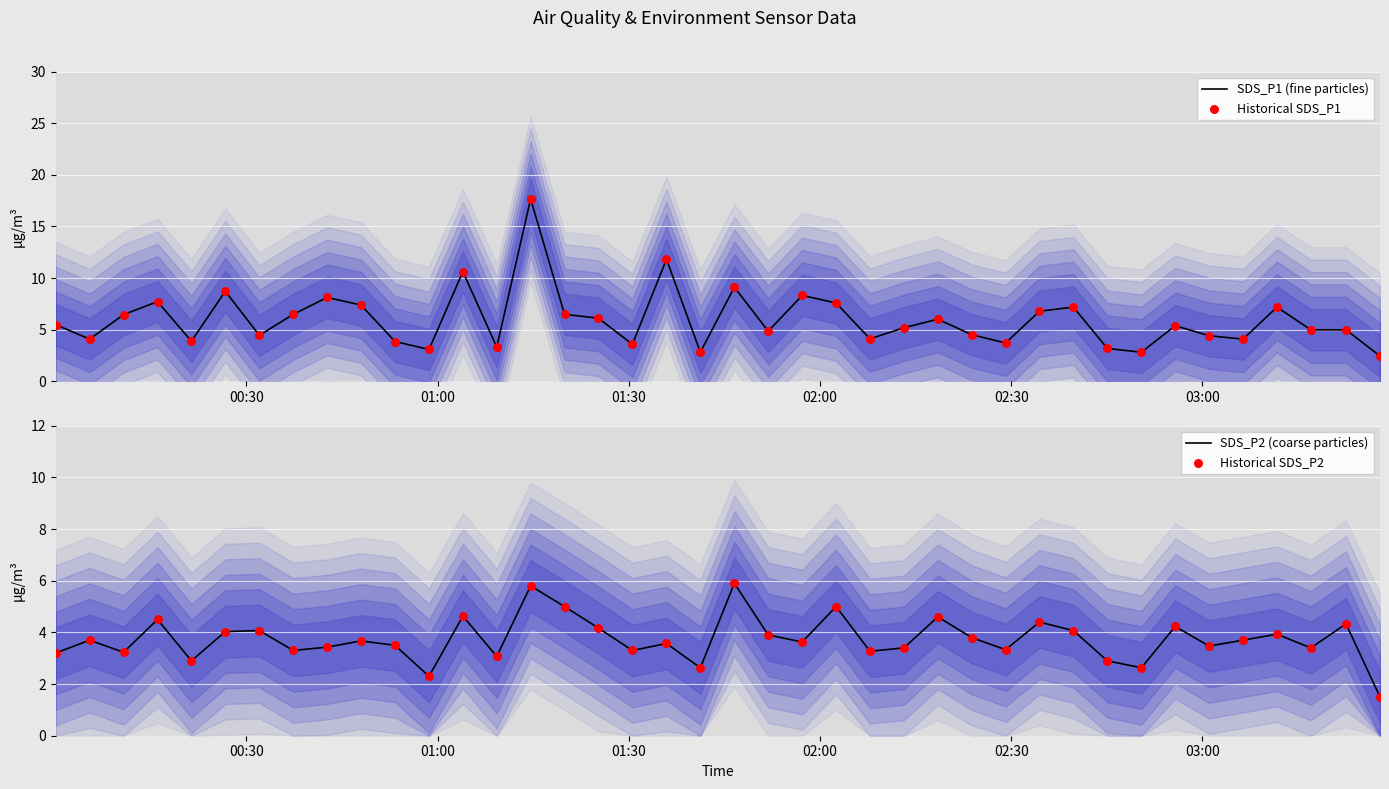

Which series has the largest total across all categories?

SDS_P1 (fine particles)